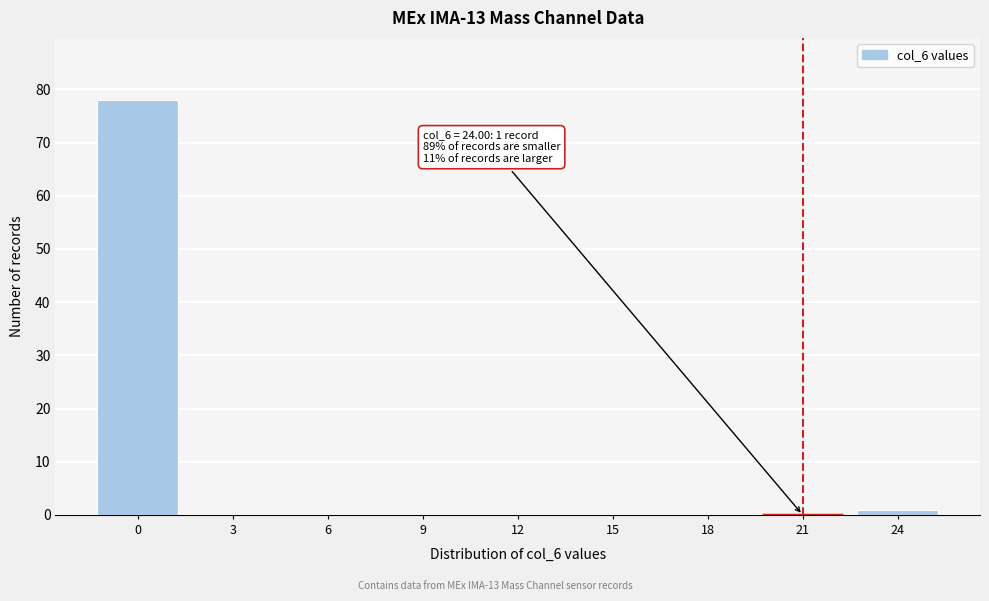

Reading left to right, transcribe all the data shown in this chart.

0=78	3=0	6=0	9=0	12=0	15=0	18=0	21=0	24=1